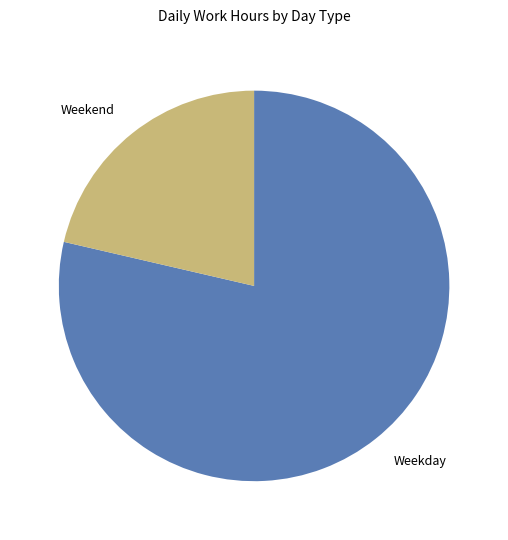

Rank the categories by value from lowest to highest.

Weekend, Weekday